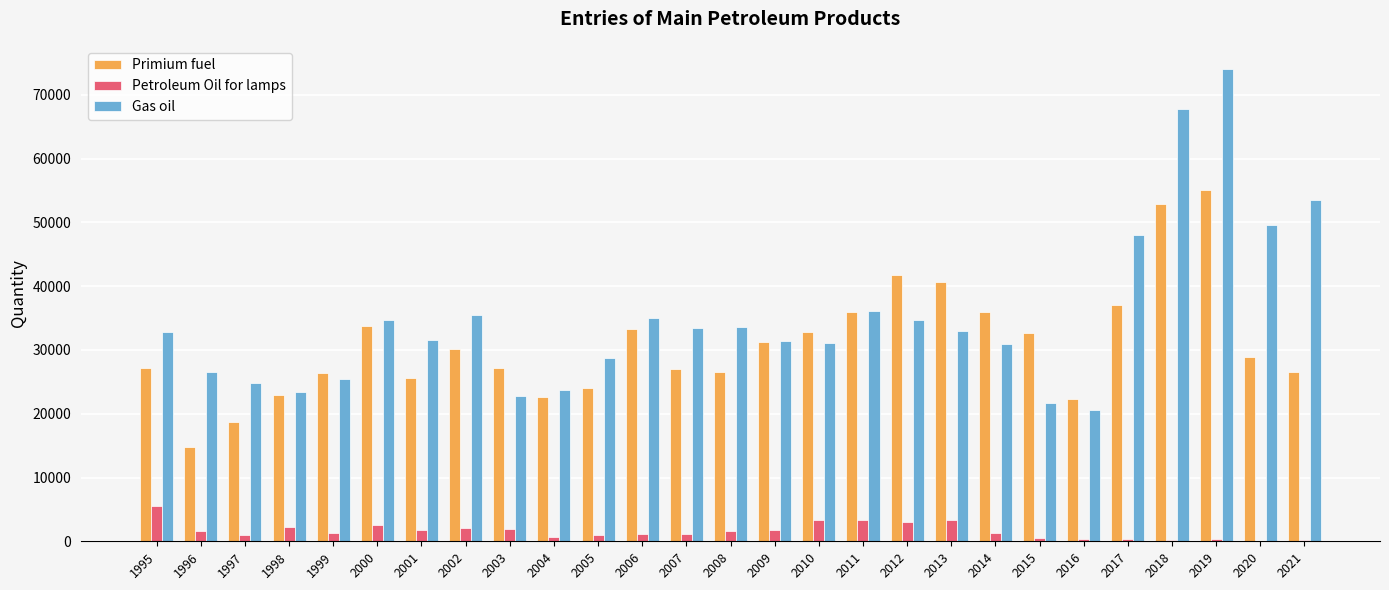

Which series changed the most between 1996 and 2021?

Gas oil